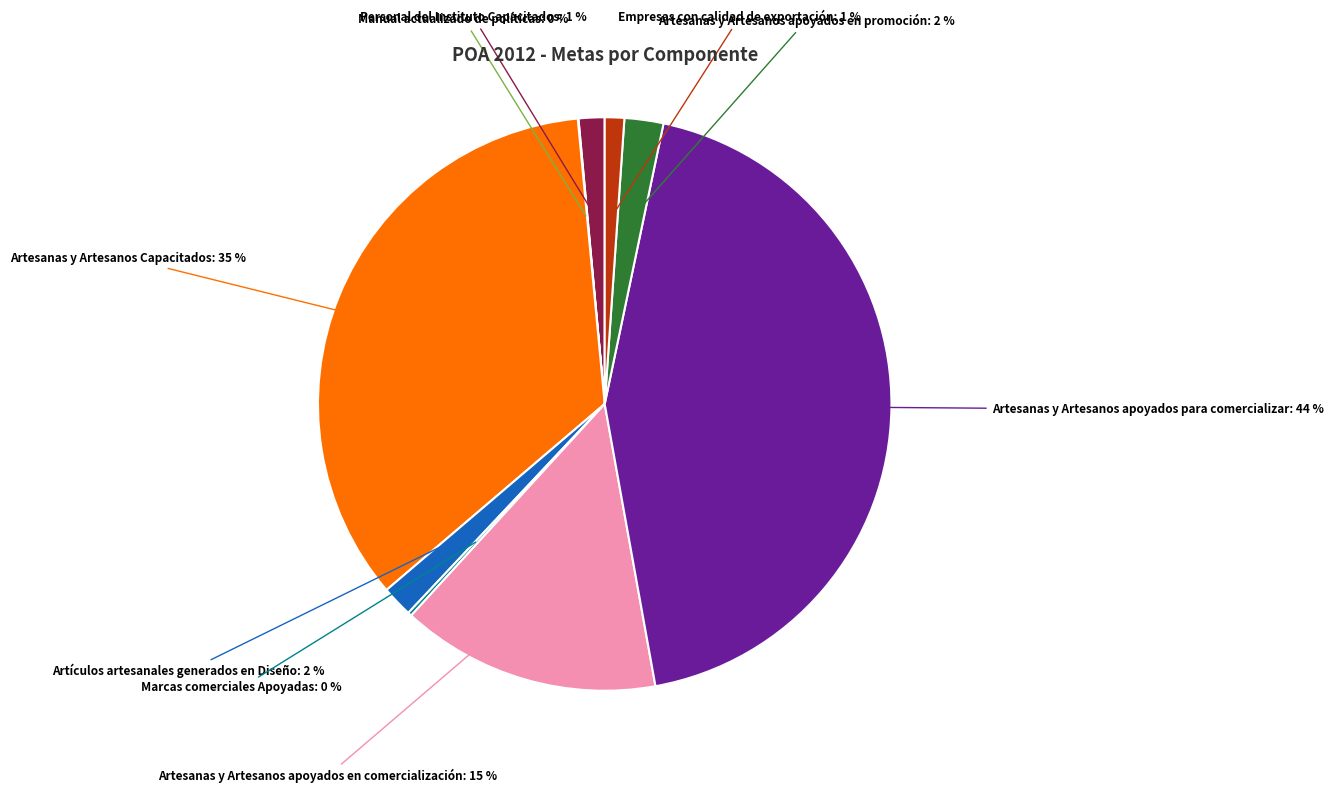

Is there a majority slice in this chart?

No